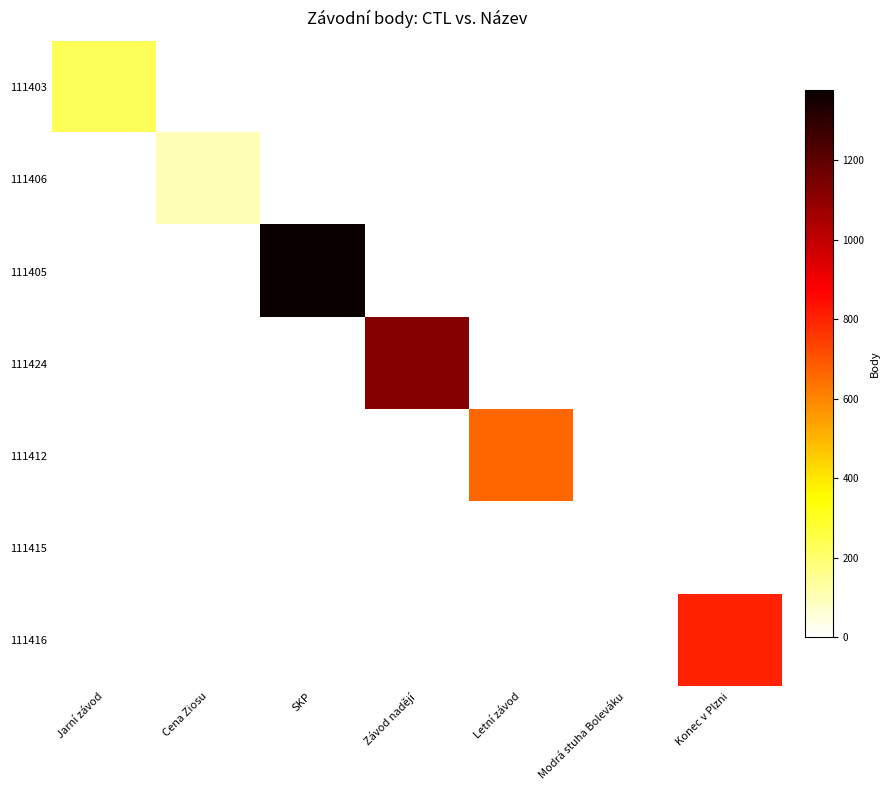

Which series changed the most between Cena Ziosu and Závod nadějí?

111424